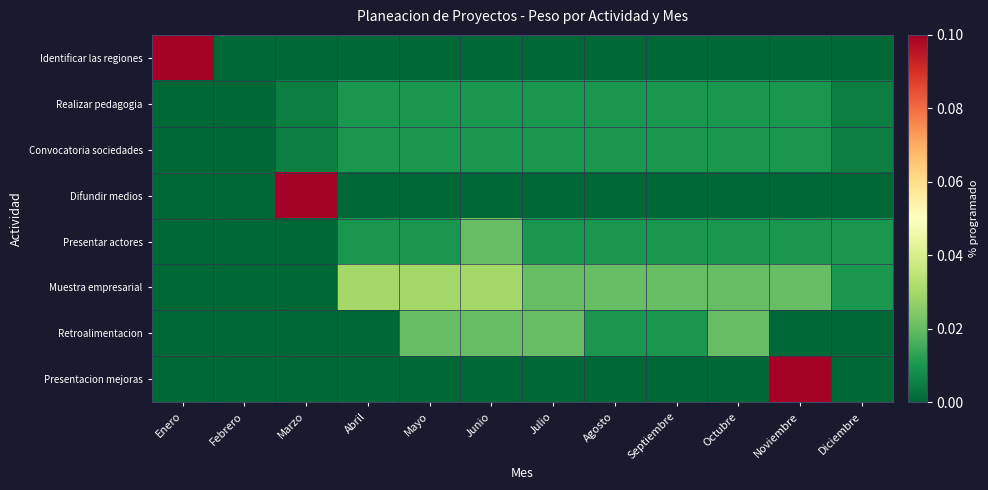

At which category is the sum across all series the highest?

Noviembre